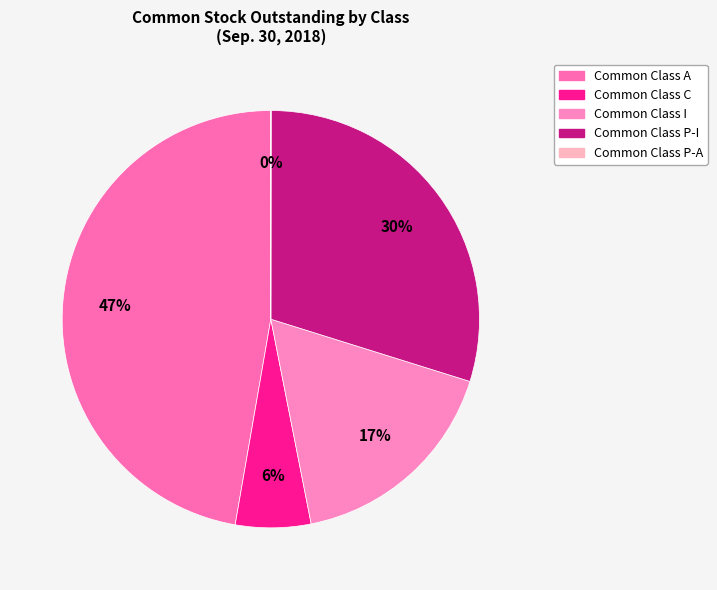

What is the smallest slice in the pie chart?

Common Class P-A